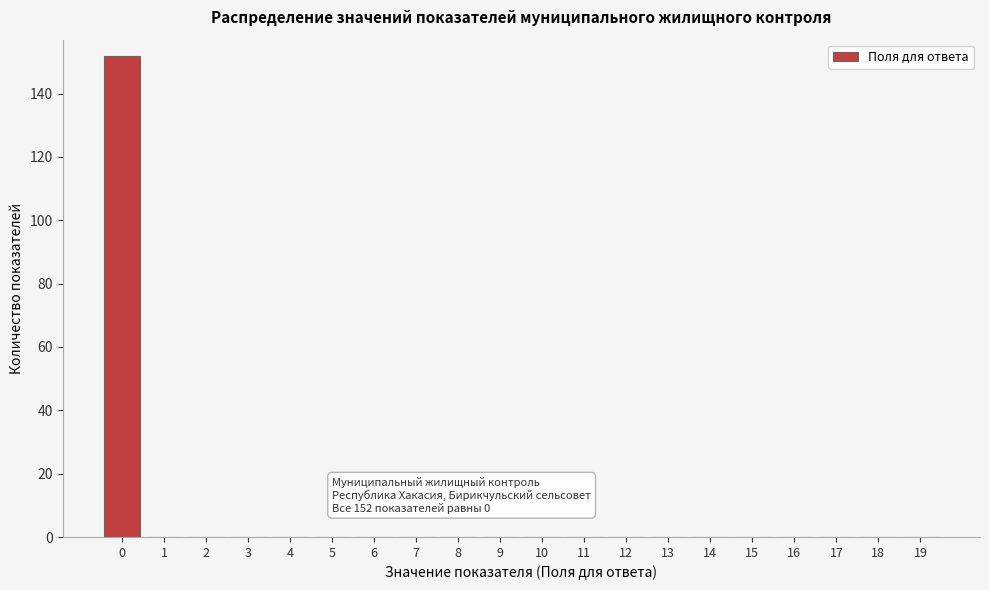

Reading left to right, list all the values displayed in this chart.

0=152	1=0	2=0	3=0	4=0	5=0	6=0	7=0	8=0	9=0	10=0	11=0	12=0	13=0	14=0	15=0	16=0	17=0	18=0	19=0